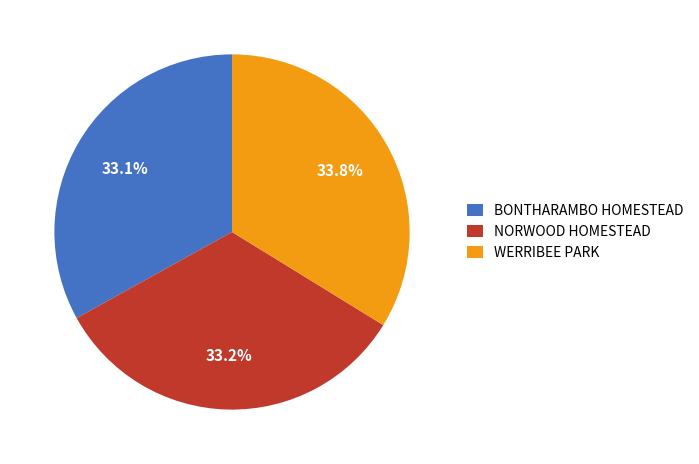

Does BONTHARAMBO HOMESTEAD account for over 50% of the chart?

No